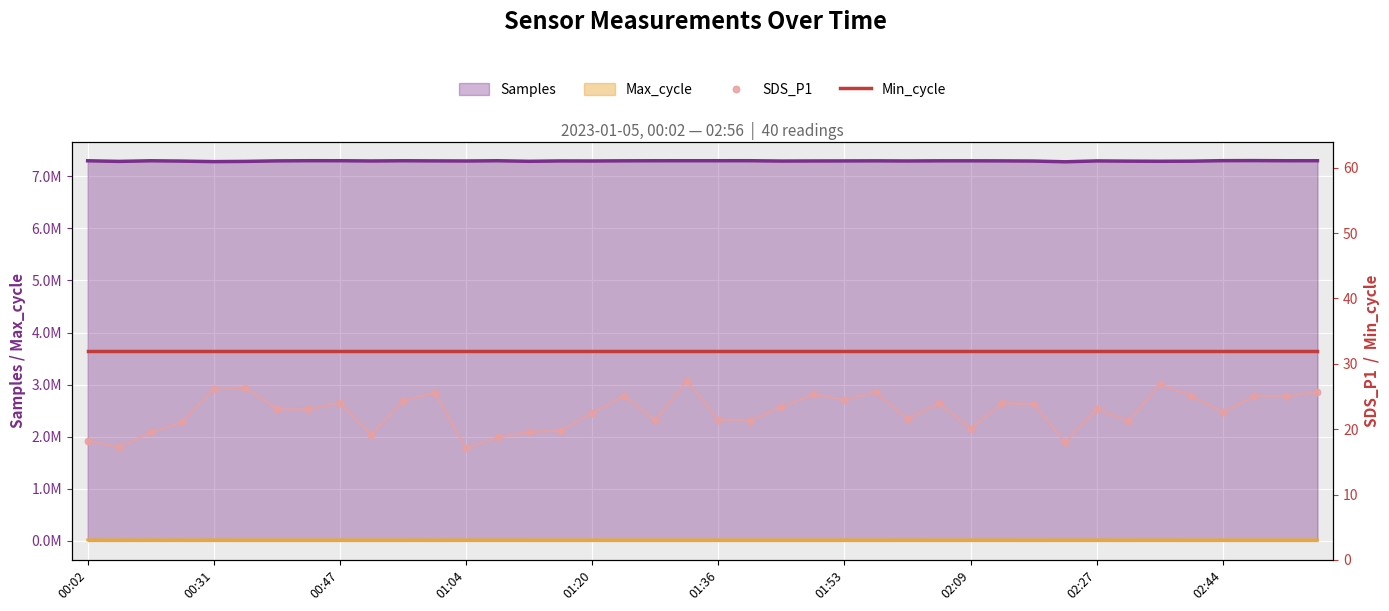

Is the value of Min_cycle at 29 greater than the value of SDS_P1 at 01:36?

Yes